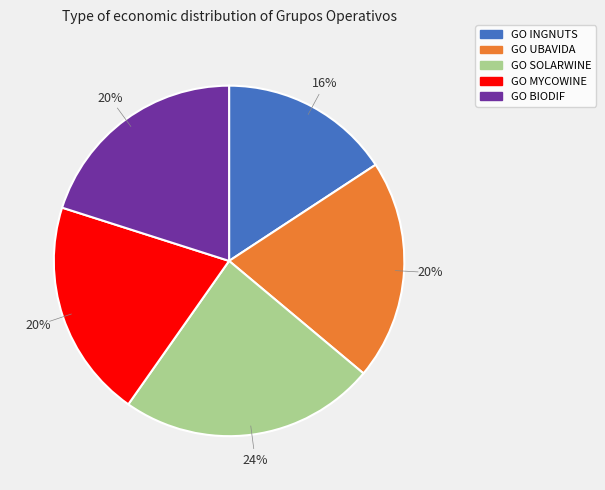

Is it true that GO INGNUTS is 3% of the pie?

False